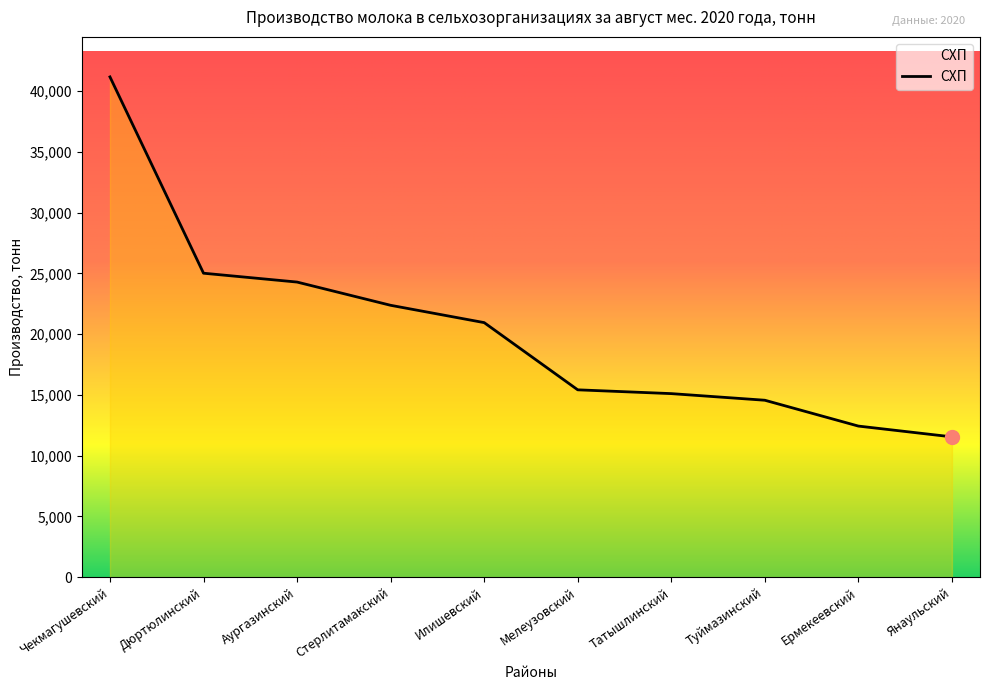

Approximately how many times larger is the value at Янаульский compared to Дюртюлинский?

0.5